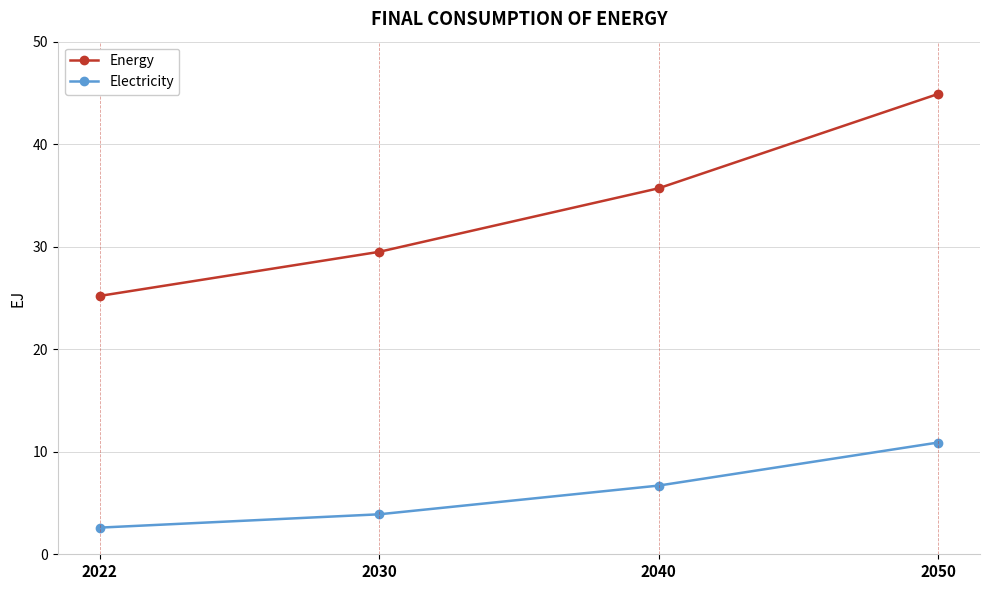

What is the difference between the maximum and minimum values in the Energy series?

19.7